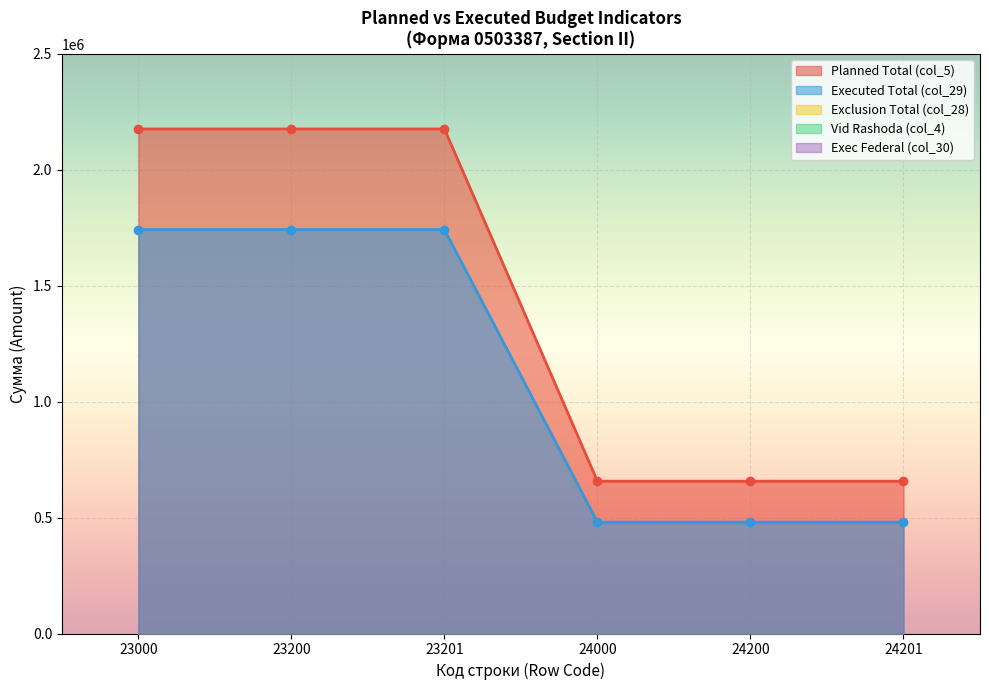

Is the value of Executed Total (col_29) at 23201 greater than the value of Planned Total (col_5) at 23201?

No